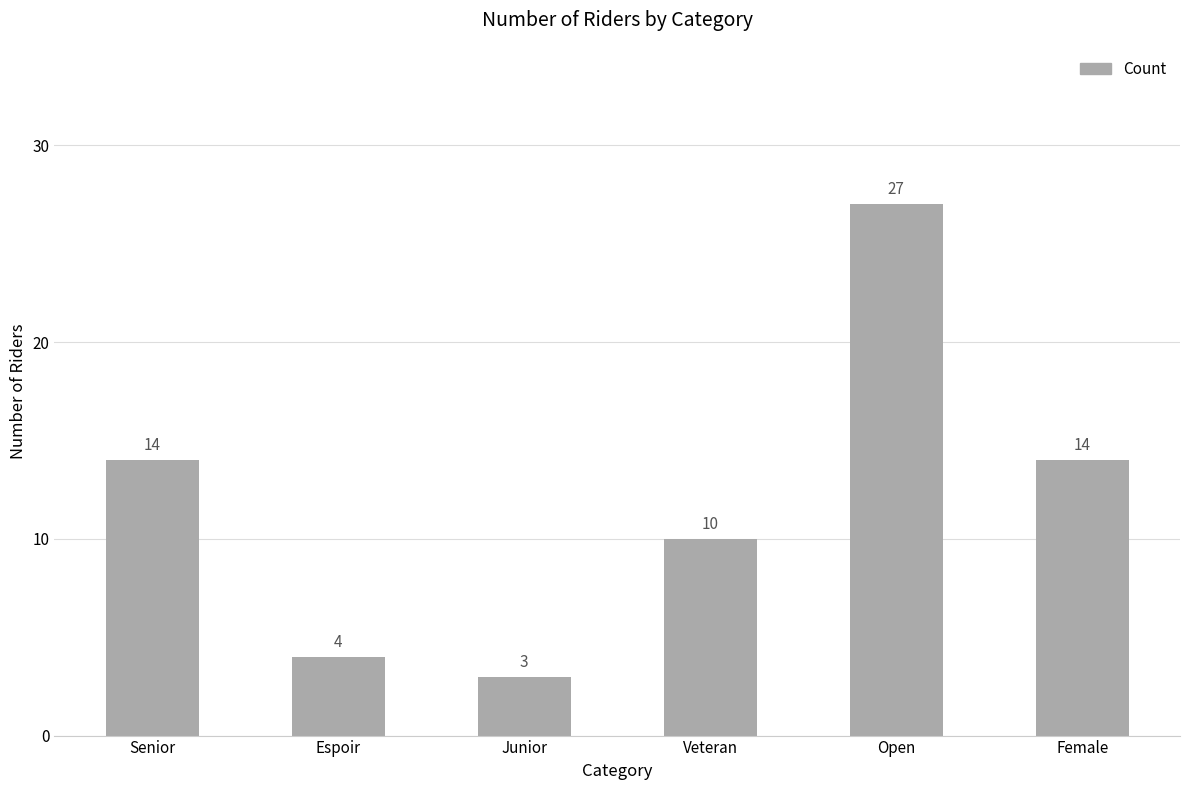

What is the sum of the values at Open and Junior?

30